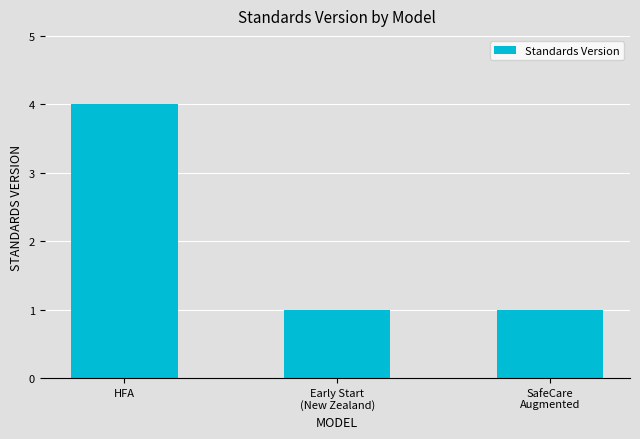

Read the value at Early Start
(New Zealand).

1